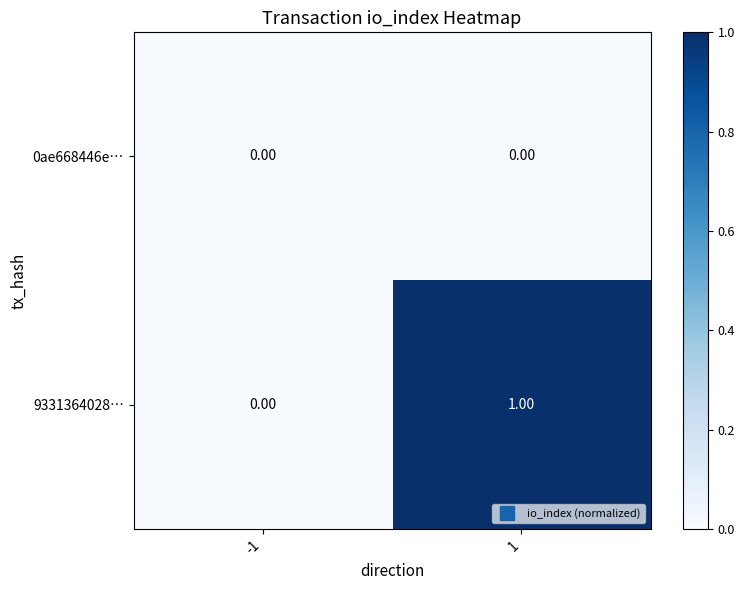

Which series changed the most between -1 and 1?

9331364028…